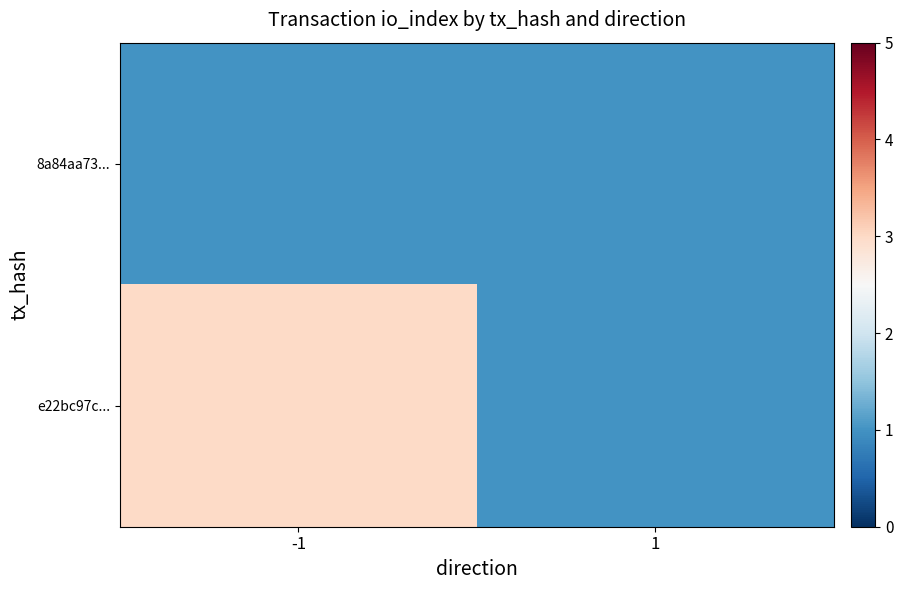

Reading left to right, list all the values displayed in this chart.

8a84aa73...: -1=1	1=1
e22bc97c...: -1=3	1=1